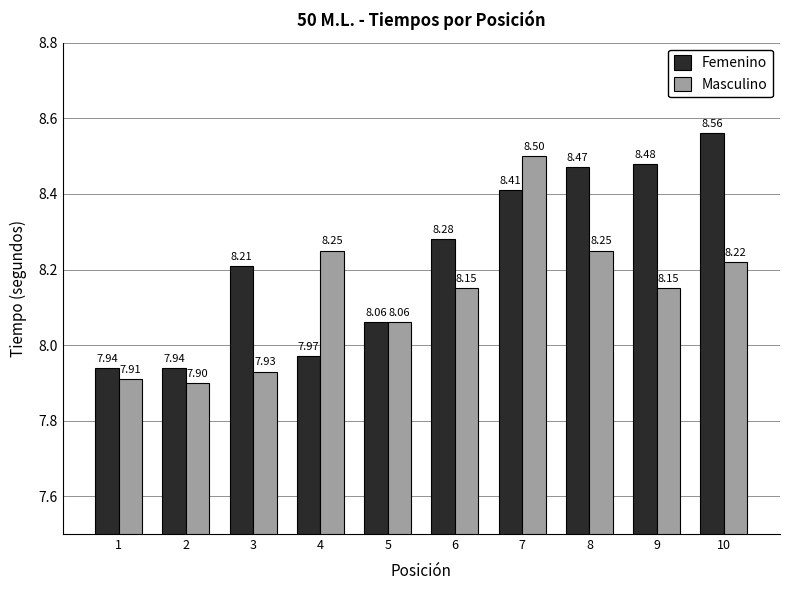

List the series in order of their overall mean, lowest first.

Masculino, Femenino